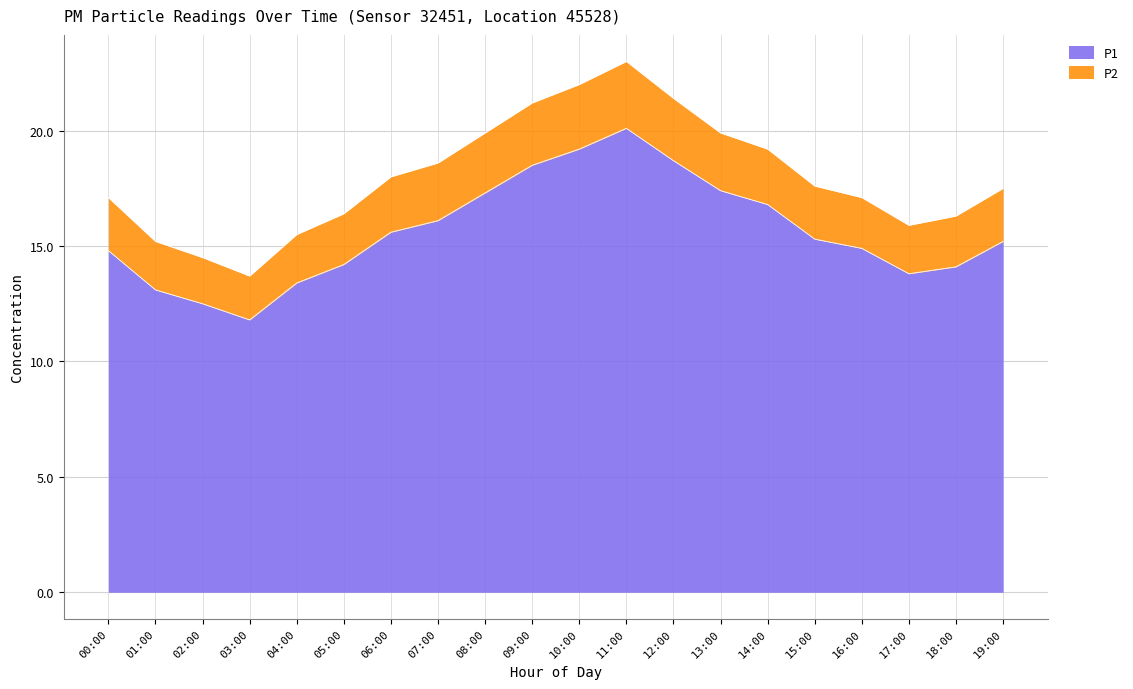

How many data points in P1 are less than 15?

9